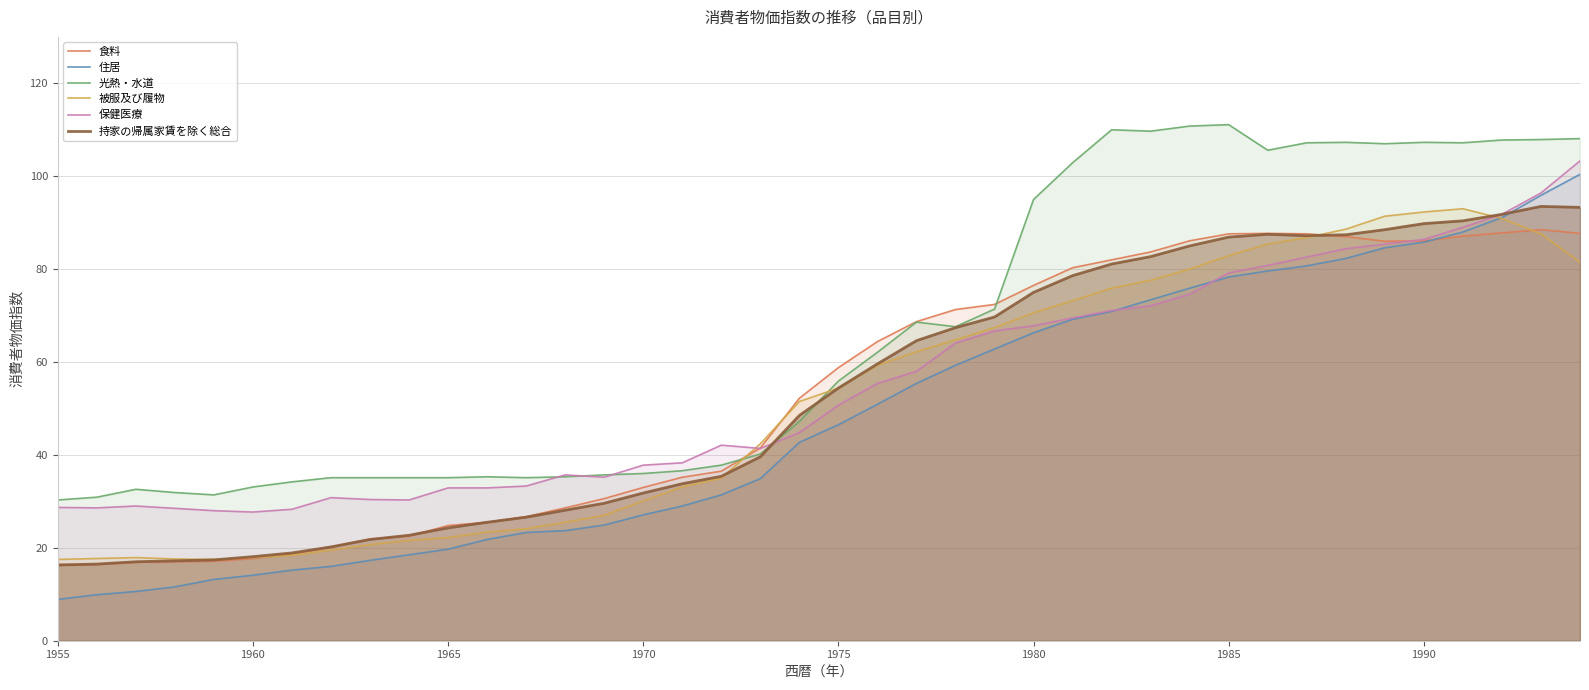

Which series has the largest total across all categories?

光熱・水道